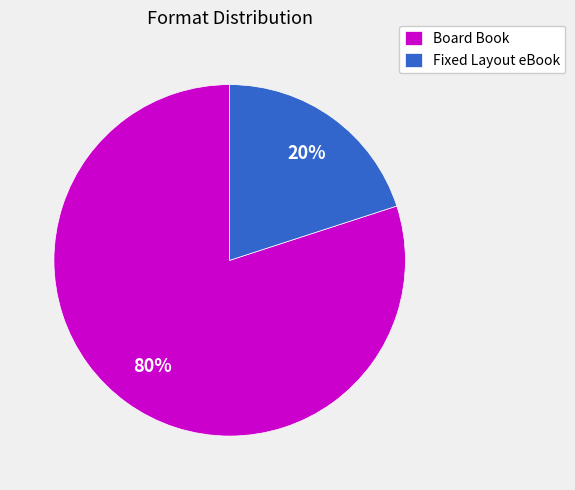

Is it true that Fixed Layout eBook is 20% of the pie?

True